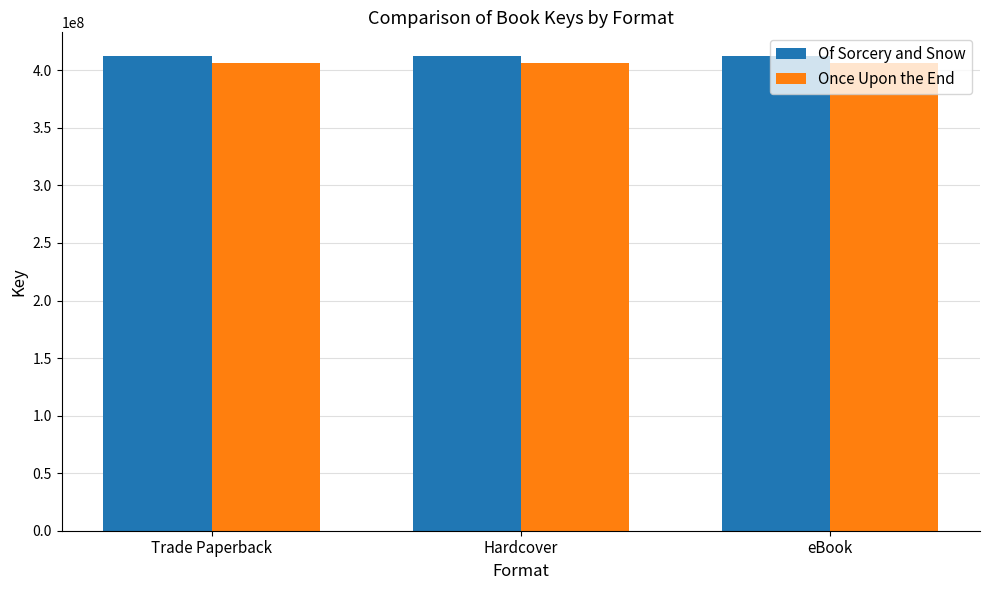

What is the spread (max minus min) of values at Trade Paperback?

5896187